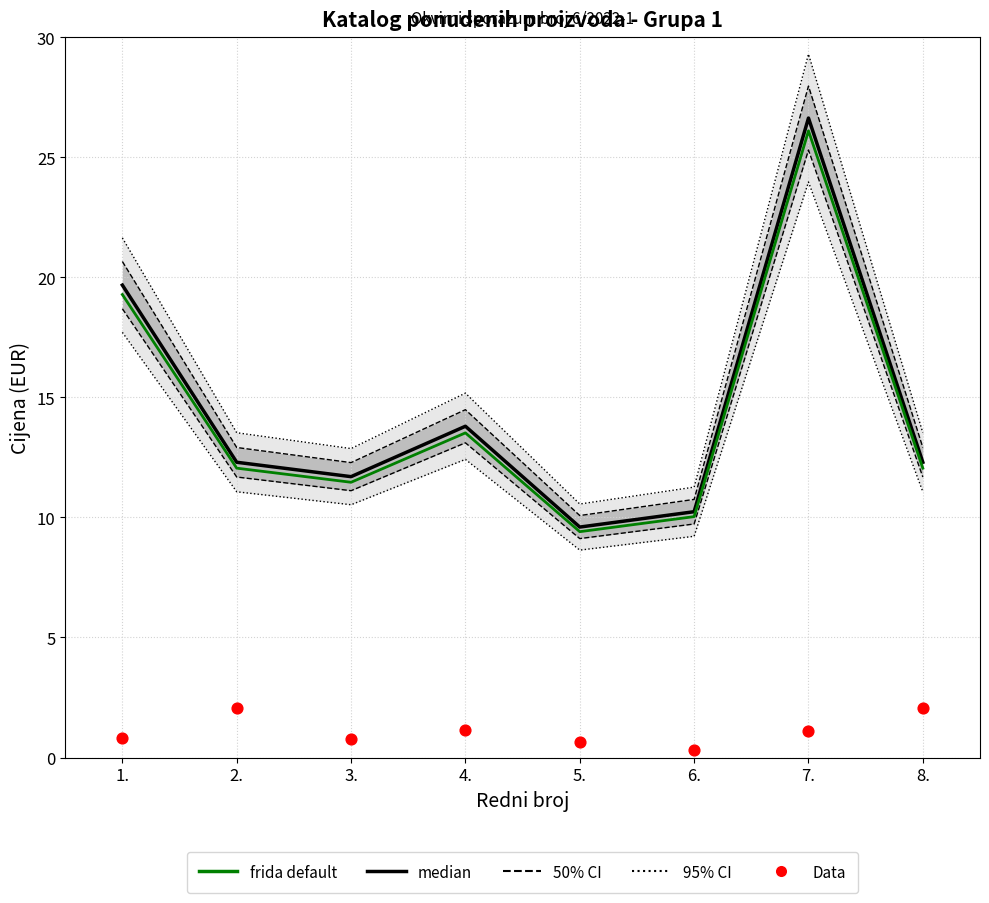

Which series contains the lowest Y value?

Data